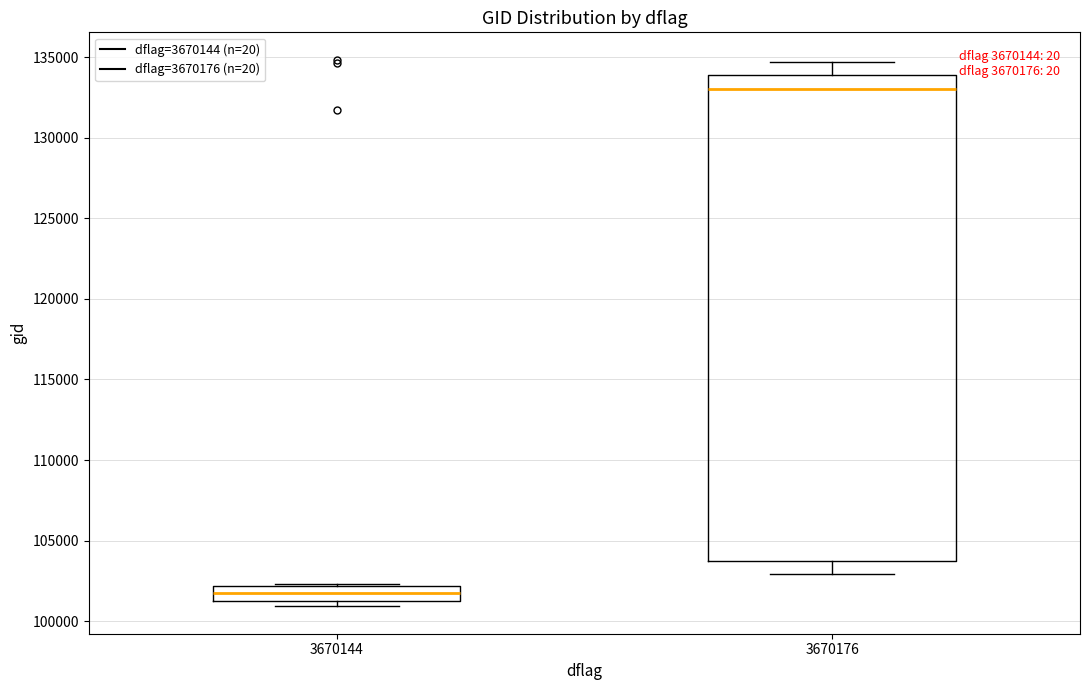

Where does the lower whisker of the box at x = 3670176 end on the y-axis? The values are not printed on the chart, so give them approximately, as read against the axis.

103000